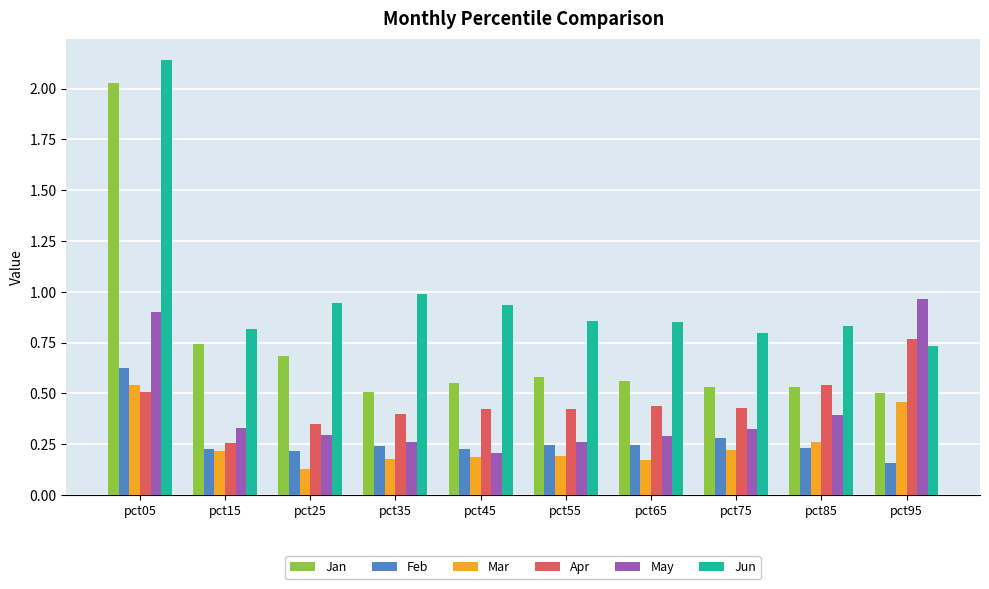

At how many categories does at least one series exceed 1?

1